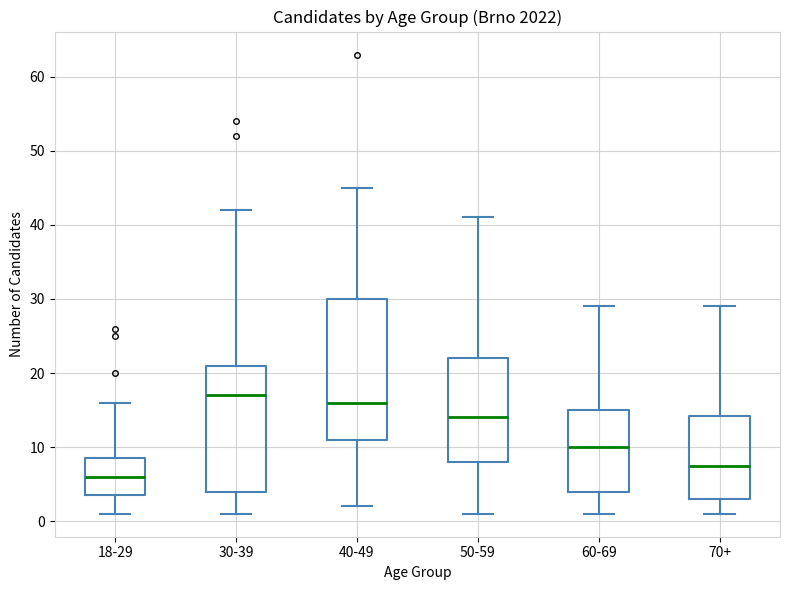

Comparing the boxes themselves (not the whiskers), which one is the tallest?

40-49